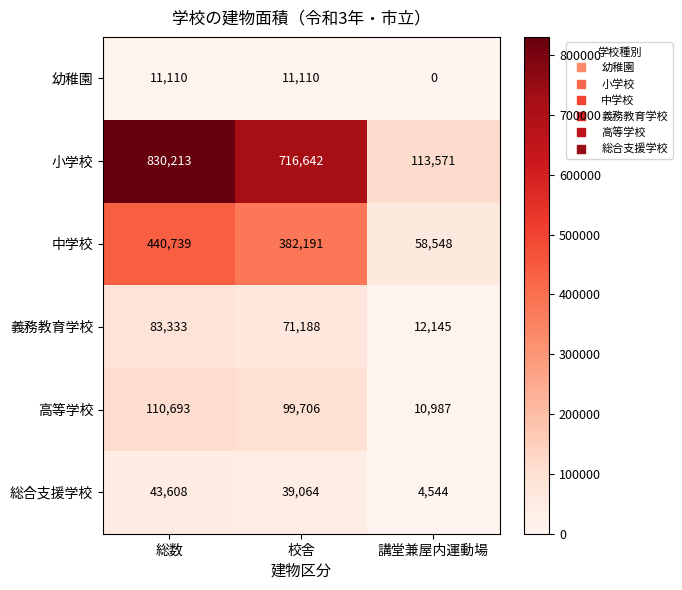

Reading right to left, list all the values displayed in this chart.

幼稚園: 講堂兼屋内運動場=0	校舎=11110	総数=11110
小学校: 講堂兼屋内運動場=113571	校舎=716642	総数=830213
中学校: 講堂兼屋内運動場=58548	校舎=382191	総数=440739
義務教育学校: 講堂兼屋内運動場=12145	校舎=71188	総数=83333
高等学校: 講堂兼屋内運動場=10987	校舎=99706	総数=110693
総合支援学校: 講堂兼屋内運動場=4544	校舎=39064	総数=43608